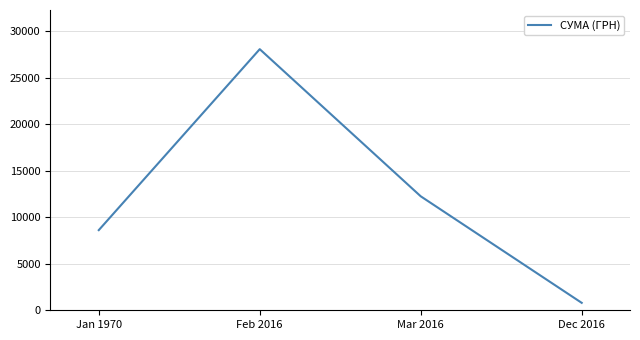

At which category does the data reach its first local peak?

Feb 2016